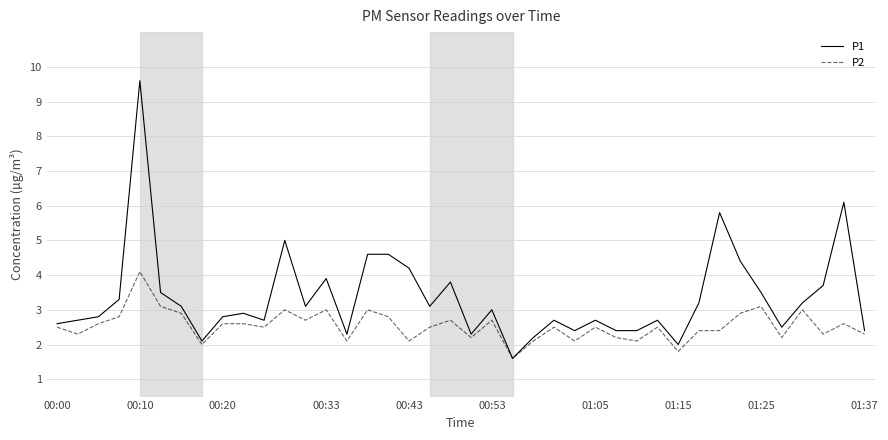

Which series has the largest range (max minus min)?

P1